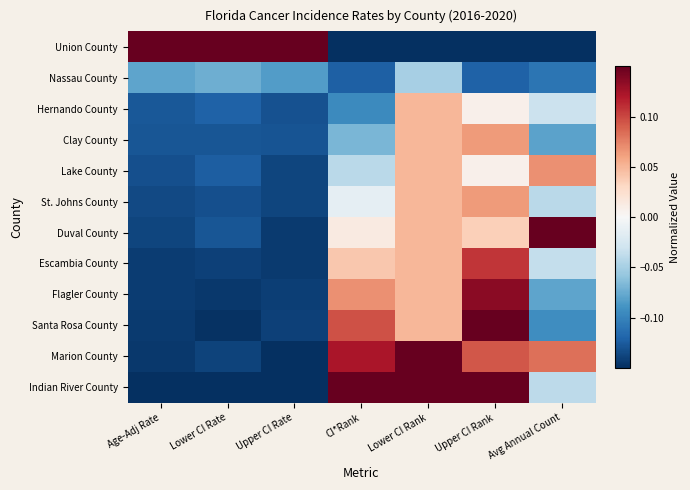

At which category is the sum across all series the highest?

Upper CI Rank